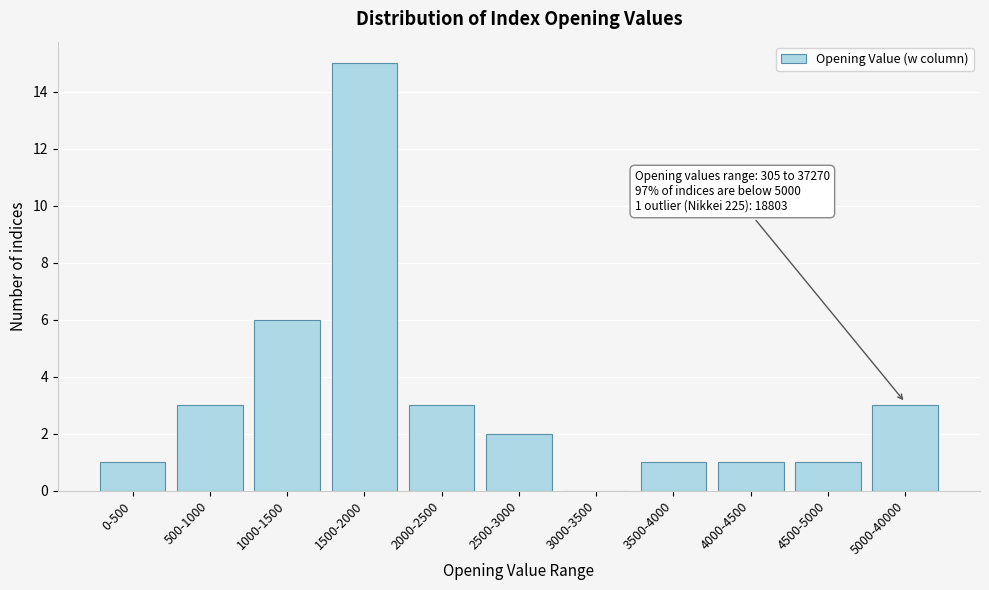

Reading right to left, what are all the values shown in this chart?

5000-40000=3	4500-5000=1	4000-4500=1	3500-4000=1	3000-3500=0	2500-3000=2	2000-2500=3	1500-2000=15	1000-1500=6	500-1000=3	0-500=1